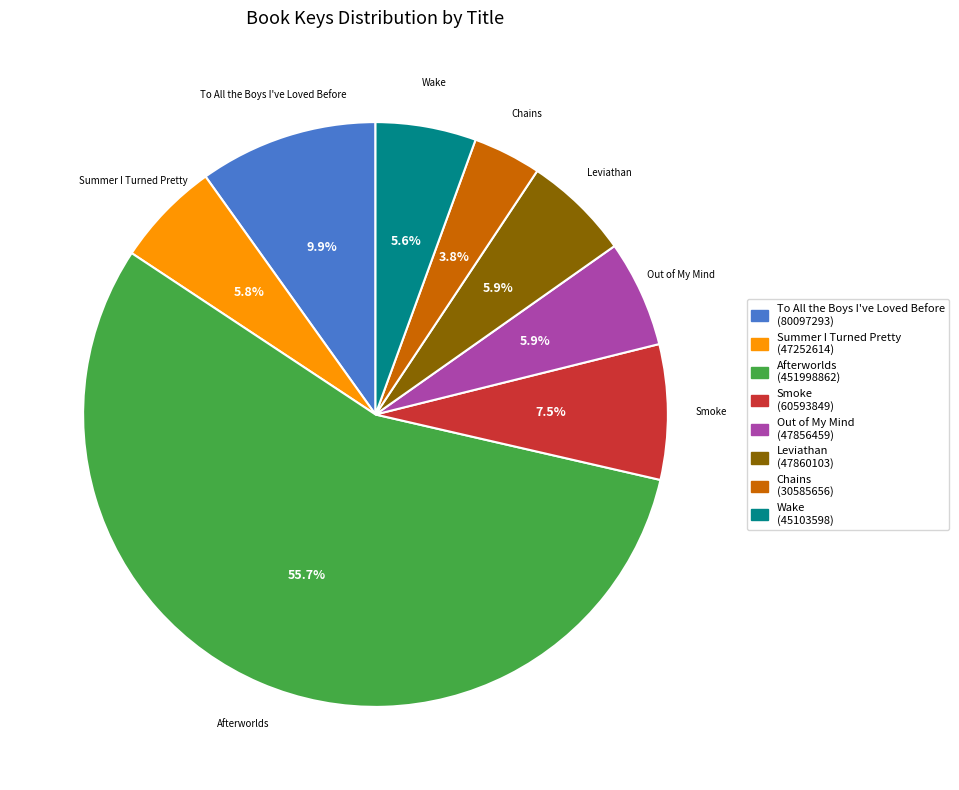

To the nearest percent, what percentage of the pie is Leviathan?

6%